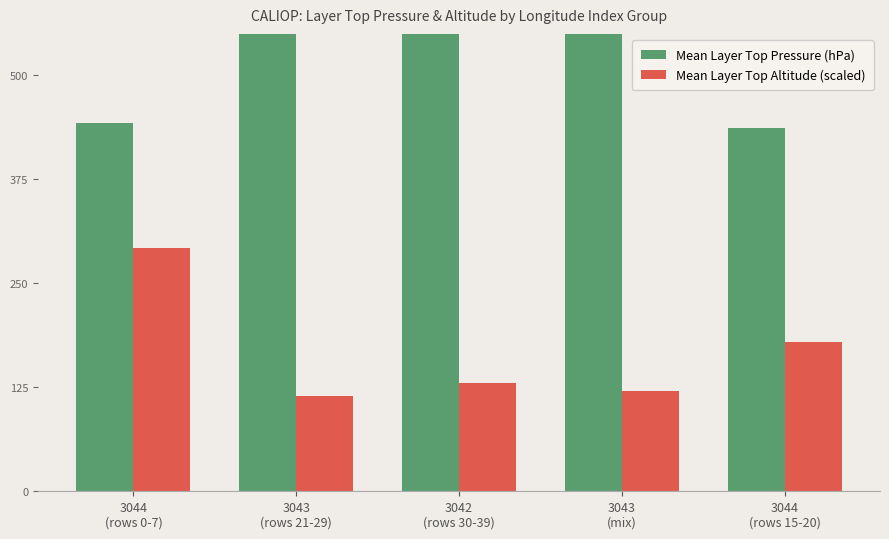

How many data points in Mean Layer Top Altitude (scaled) are above 130?

2